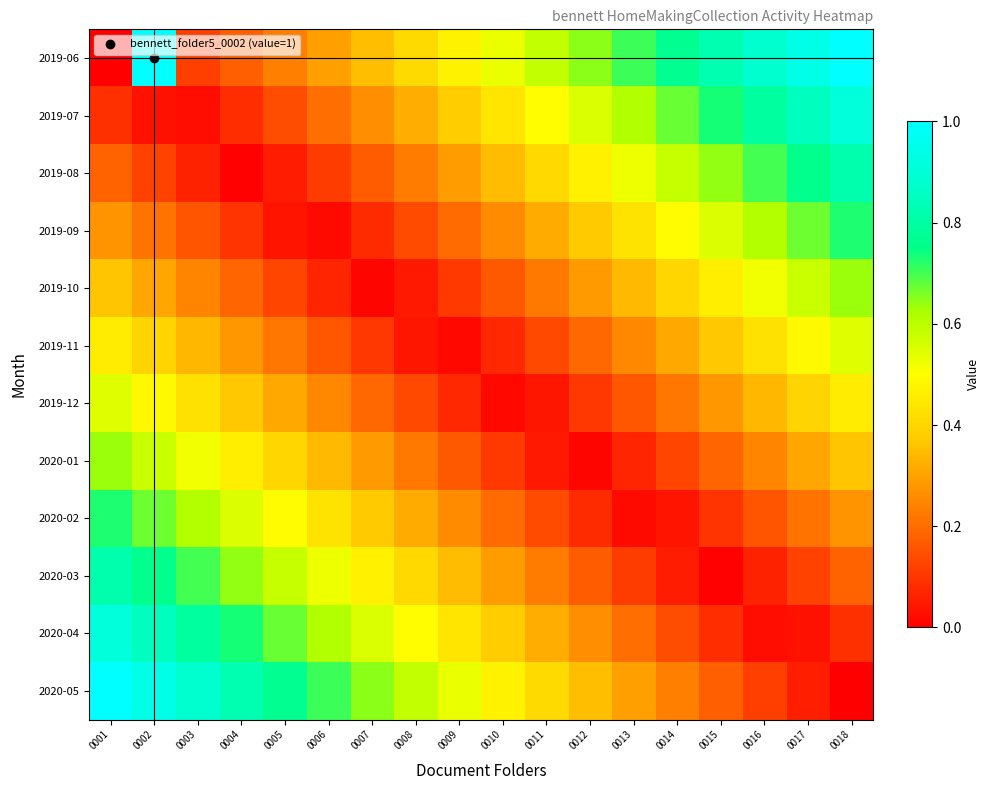

Reading left to right, transcribe all the data shown in this chart.

2019-06: 0001=0.0	0002=1.0	0003=0.1	0004=0.2	0005=0.2	0006=0.3	0007=0.4	0008=0.4	0009=0.5	0010=0.5	0011=0.6	0012=0.6	0013=0.7	0014=0.8	0015=0.8	0016=0.9	0017=0.9	0018=1.0
2019-07: 0001=0.1	0002=0.0	0003=0.0	0004=0.1	0005=0.1	0006=0.2	0007=0.3	0008=0.3	0009=0.4	0010=0.4	0011=0.5	0012=0.6	0013=0.6	0014=0.7	0015=0.7	0016=0.8	0017=0.9	0018=0.9
2019-08: 0001=0.2	0002=0.1	0003=0.1	0004=0.0	0005=0.1	0006=0.1	0007=0.2	0008=0.2	0009=0.3	0010=0.3	0011=0.4	0012=0.5	0013=0.5	0014=0.6	0015=0.6	0016=0.7	0017=0.8	0018=0.8
2019-09: 0001=0.3	0002=0.2	0003=0.2	0004=0.1	0005=0.0	0006=0.0	0007=0.1	0008=0.1	0009=0.2	0010=0.3	0011=0.3	0012=0.4	0013=0.4	0014=0.5	0015=0.6	0016=0.6	0017=0.7	0018=0.7
2019-10: 0001=0.4	0002=0.3	0003=0.2	0004=0.2	0005=0.1	0006=0.1	0007=0.0	0008=0.0	0009=0.1	0010=0.2	0011=0.2	0012=0.3	0013=0.3	0014=0.4	0015=0.5	0016=0.5	0017=0.6	0018=0.6
2019-11: 0001=0.5	0002=0.4	0003=0.3	0004=0.3	0005=0.2	0006=0.2	0007=0.1	0008=0.0	0009=0.0	0010=0.1	0011=0.1	0012=0.2	0013=0.3	0014=0.3	0015=0.4	0016=0.4	0017=0.5	0018=0.5
2019-12: 0001=0.5	0002=0.5	0003=0.4	0004=0.4	0005=0.3	0006=0.3	0007=0.2	0008=0.1	0009=0.1	0010=0.0	0011=0.0	0012=0.1	0013=0.2	0014=0.2	0015=0.3	0016=0.3	0017=0.4	0018=0.5
2020-01: 0001=0.6	0002=0.6	0003=0.5	0004=0.5	0005=0.4	0006=0.3	0007=0.3	0008=0.2	0009=0.2	0010=0.1	0011=0.0	0012=0.0	0013=0.1	0014=0.1	0015=0.2	0016=0.2	0017=0.3	0018=0.4
2020-02: 0001=0.7	0002=0.7	0003=0.6	0004=0.6	0005=0.5	0006=0.4	0007=0.4	0008=0.3	0009=0.3	0010=0.2	0011=0.1	0012=0.1	0013=0.0	0014=0.0	0015=0.1	0016=0.2	0017=0.2	0018=0.3
2020-03: 0001=0.8	0002=0.8	0003=0.7	0004=0.6	0005=0.6	0006=0.5	0007=0.5	0008=0.4	0009=0.3	0010=0.3	0011=0.2	0012=0.2	0013=0.1	0014=0.1	0015=0.0	0016=0.1	0017=0.1	0018=0.2
2020-04: 0001=0.9	0002=0.9	0003=0.8	0004=0.7	0005=0.7	0006=0.6	0007=0.6	0008=0.5	0009=0.4	0010=0.4	0011=0.3	0012=0.3	0013=0.2	0014=0.1	0015=0.1	0016=0.0	0017=0.0	0018=0.1
2020-05: 0001=1.0	0002=0.9	0003=0.9	0004=0.8	0005=0.8	0006=0.7	0007=0.6	0008=0.6	0009=0.5	0010=0.5	0011=0.4	0012=0.4	0013=0.3	0014=0.2	0015=0.2	0016=0.1	0017=0.1	0018=0.0